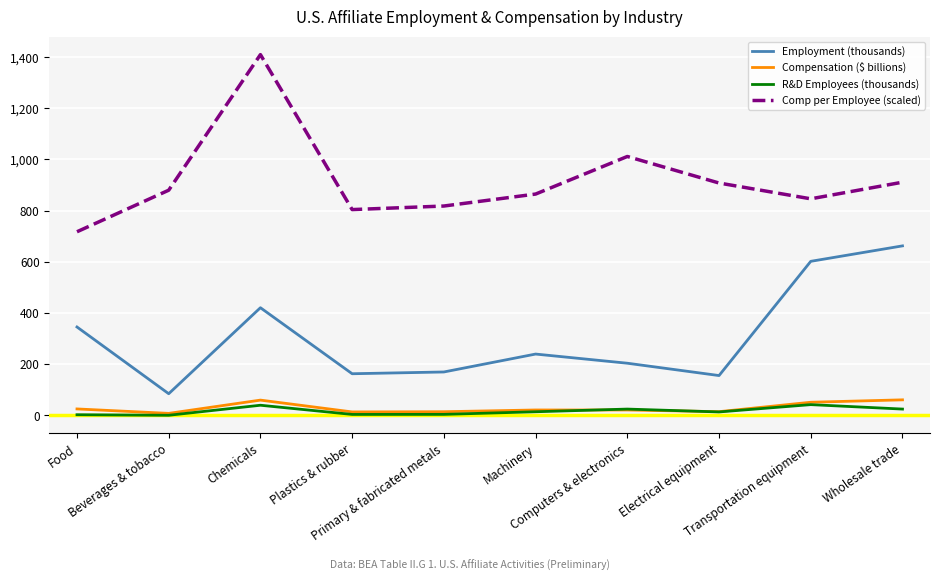

How many series are shown in this chart?

4